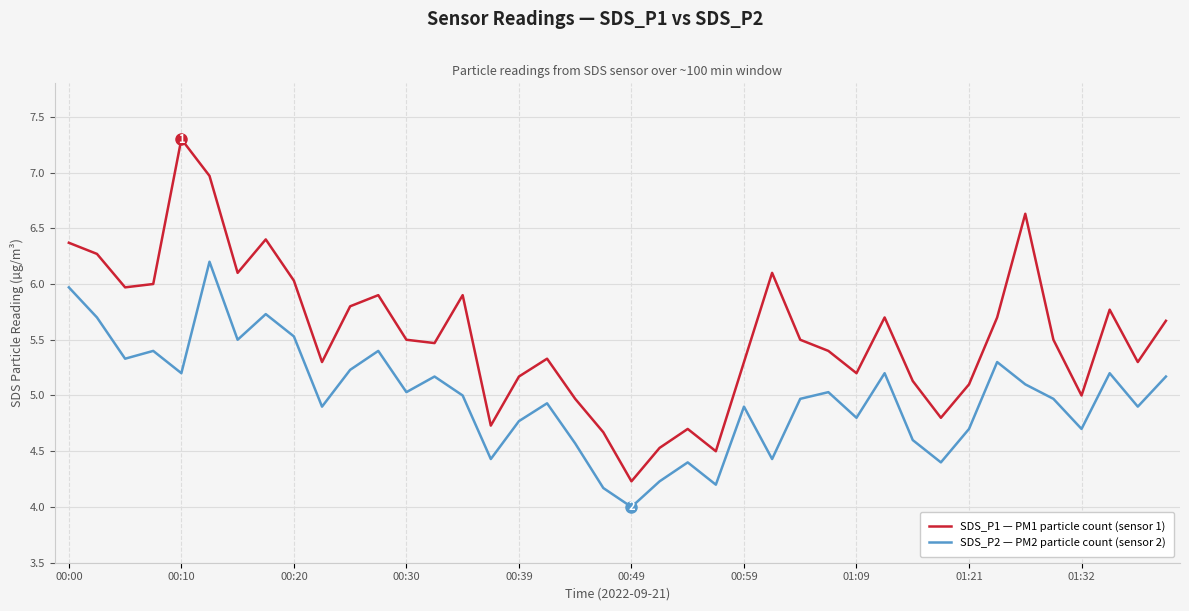

Rank the series by their average value, from lowest to highest.

SDS_P2 — PM2 particle count (sensor 2), SDS_P1 — PM1 particle count (sensor 1)